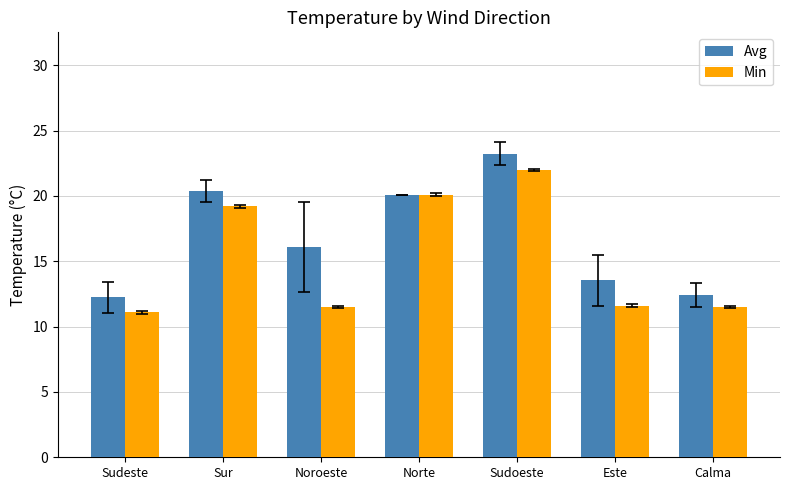

At which label does Avg reach its peak?

Sudoeste